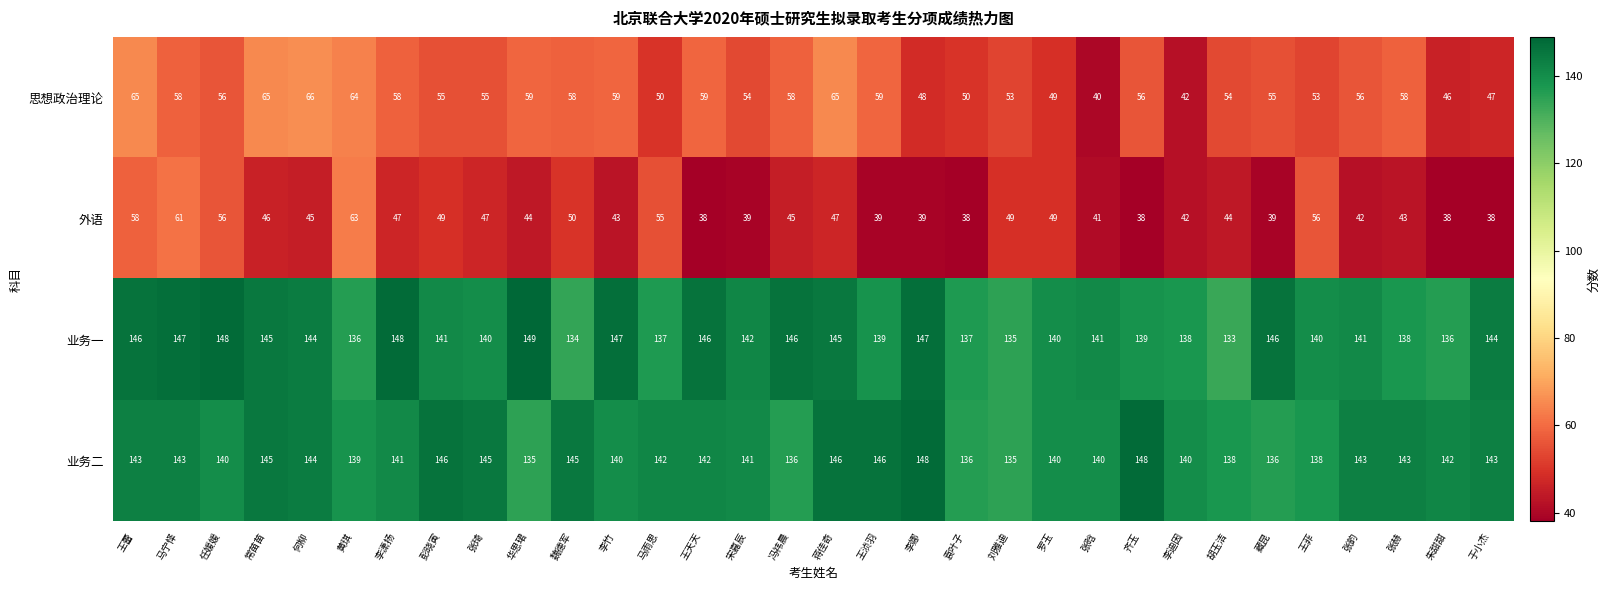

The value of 业务一 at 刘雅迪 is 135. True or false?

True